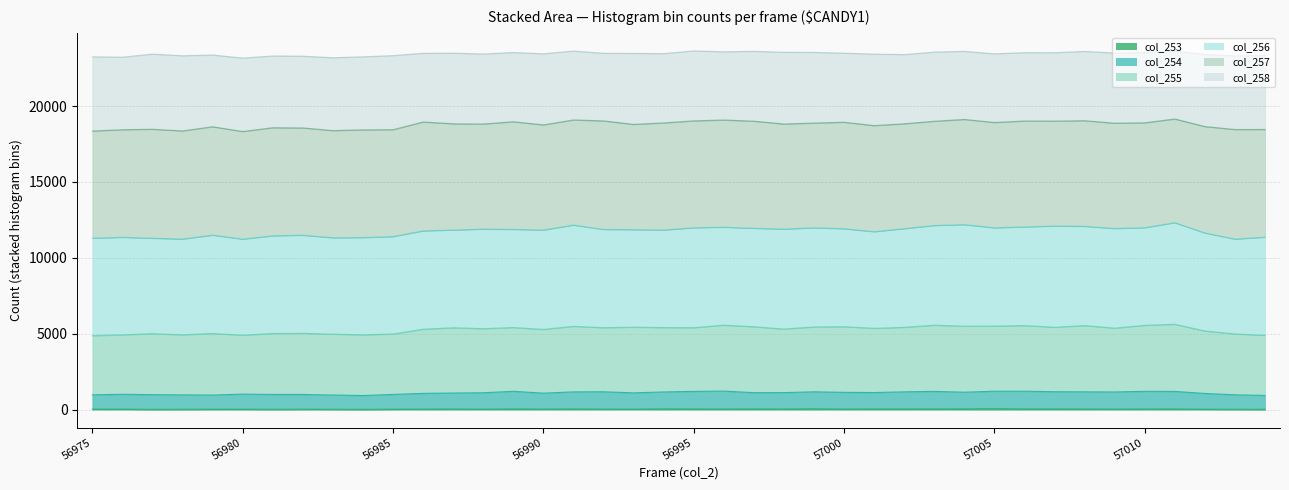

The col_253 series shows 86 at 57005. True or false?

False